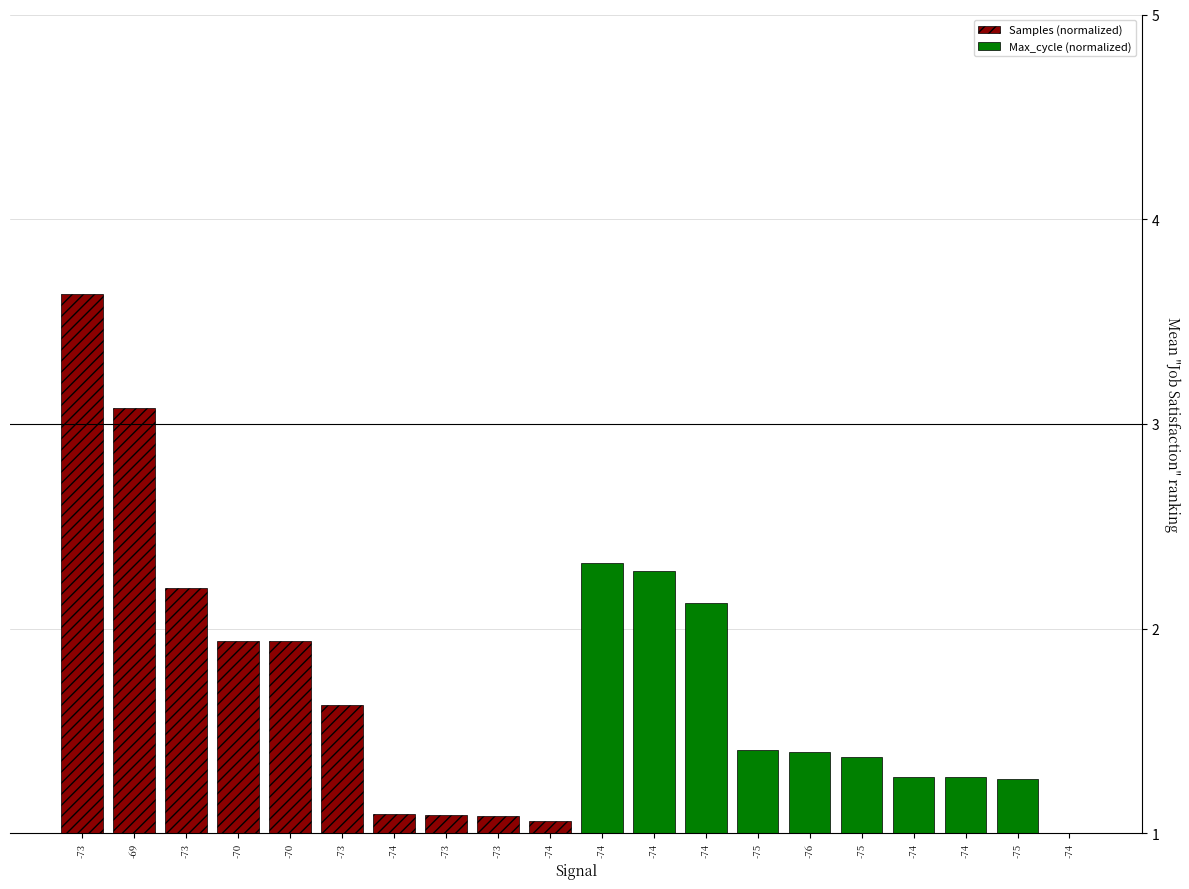

How many bars are there in total?

20